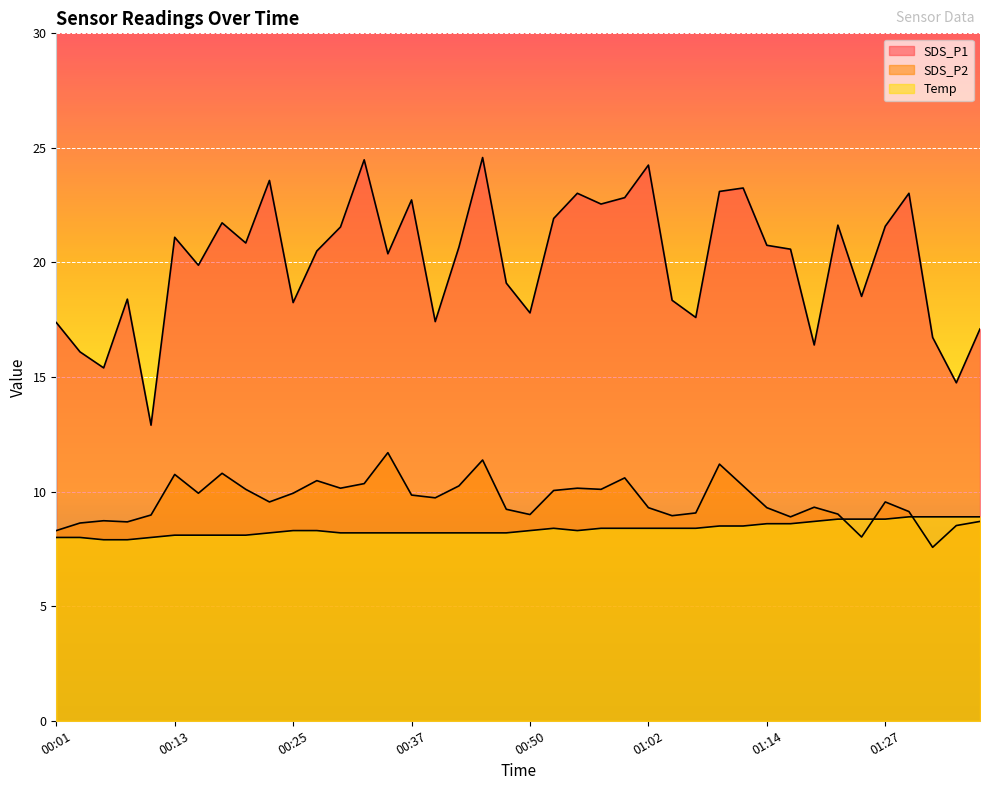

Is the value of SDS_P2 at 01:17 greater than the value of SDS_P1 at 00:35?

No